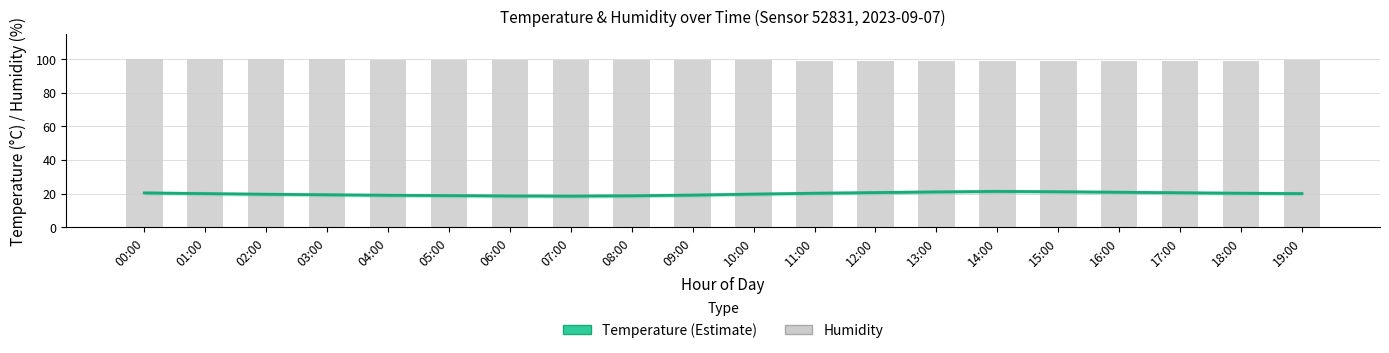

Rank the series at 05:00 from highest to lowest value.

humidity, temperature